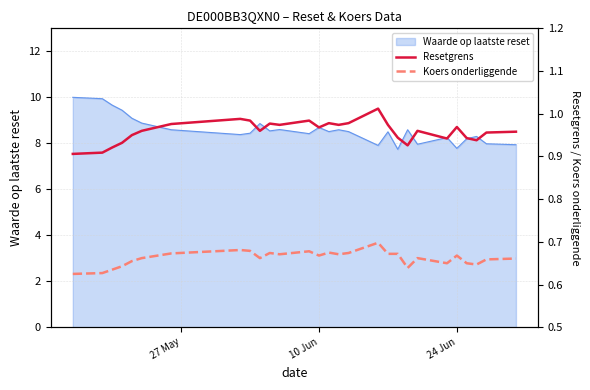

What is the minimum value for Waarde op laatste reset?

7.7